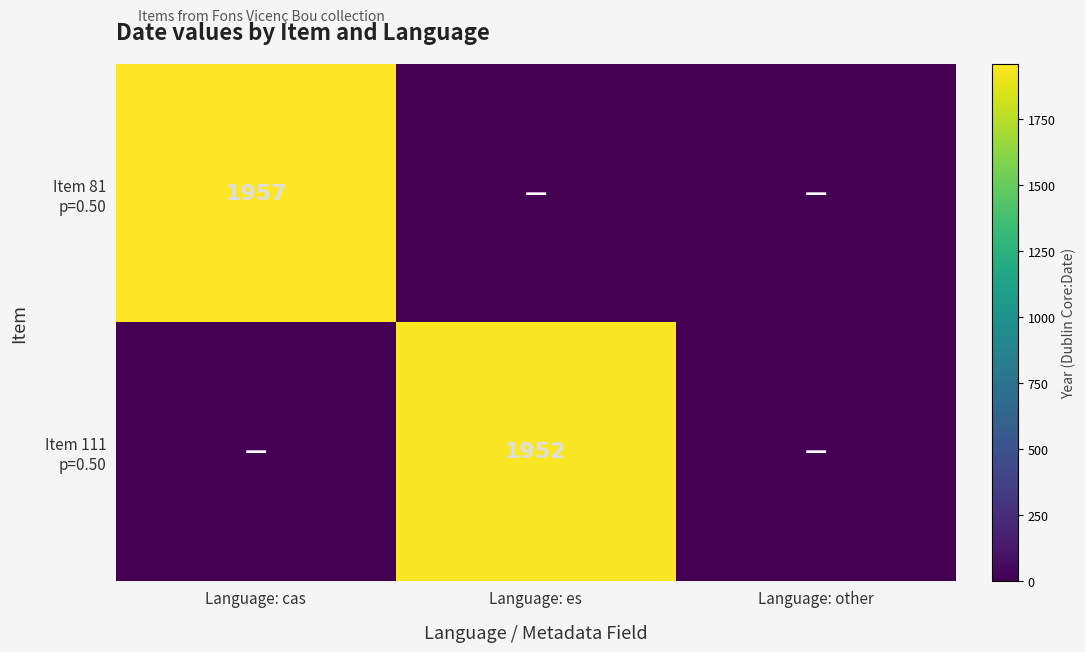

Which series has the widest spread of values?

Item 81 p=0.50